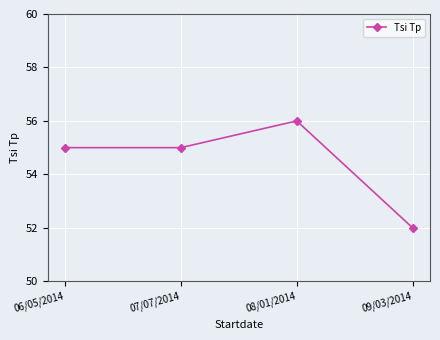

What is the sum of all values?

218